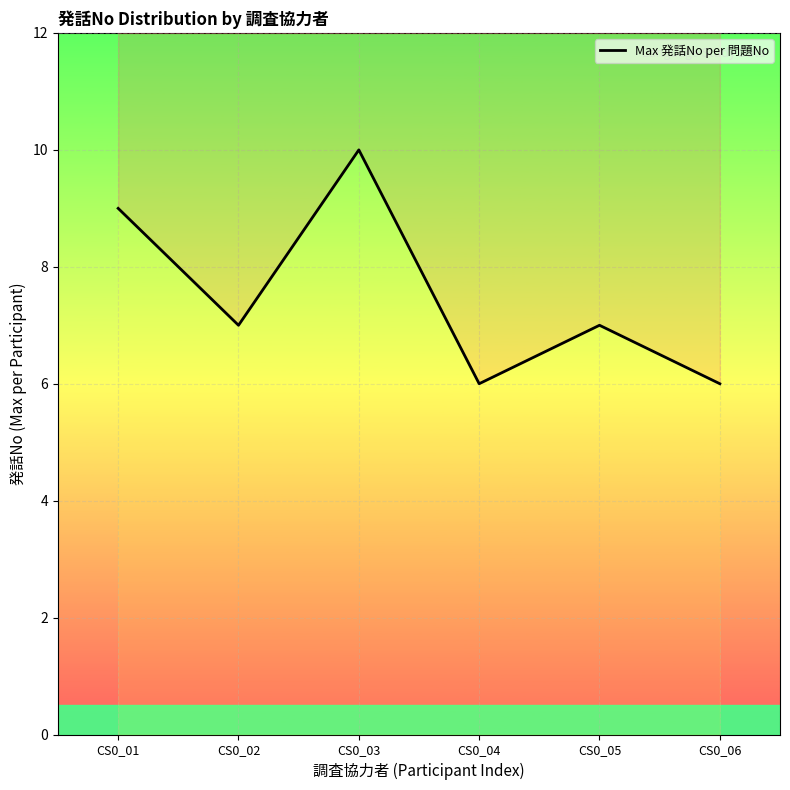

How many interior local valleys (lower than both neighbors) does the data have?

2